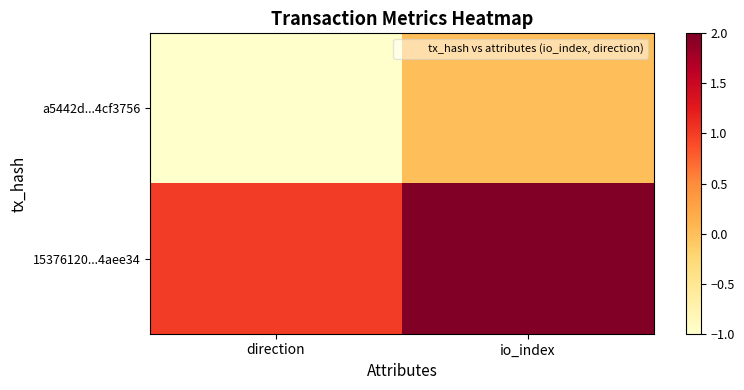

What is the spread (max minus min) of values at io_index?

2